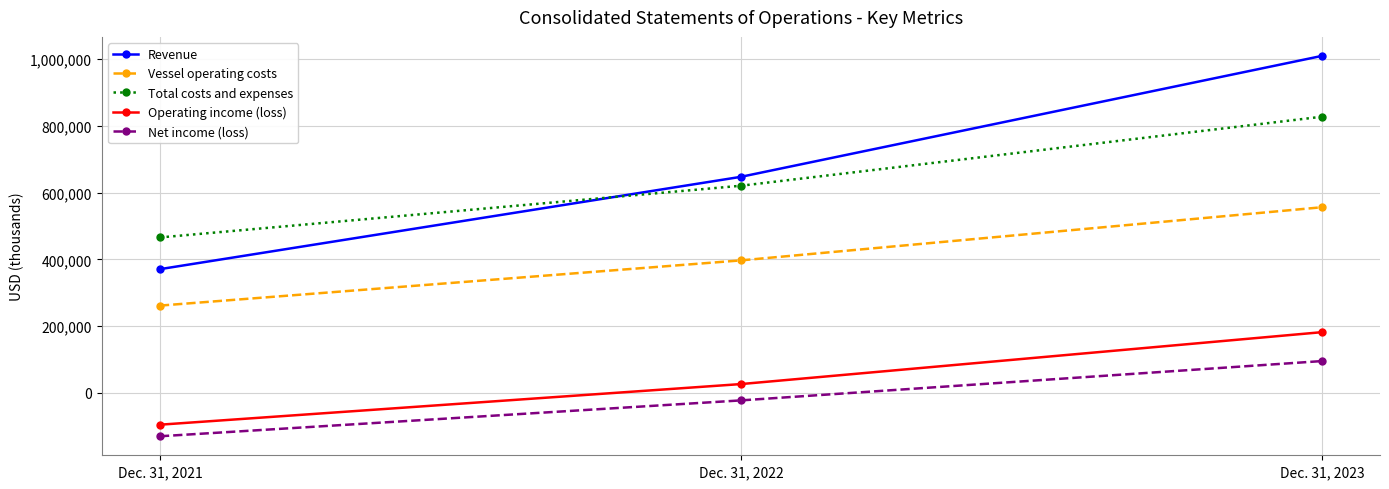

What is the difference between the Revenue values at Dec. 31, 2023 and Dec. 31, 2021?

638952